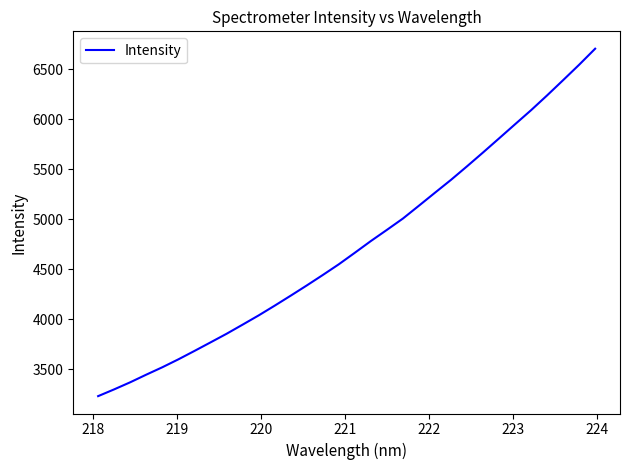

What is the minimum value shown in the chart?

3229.0